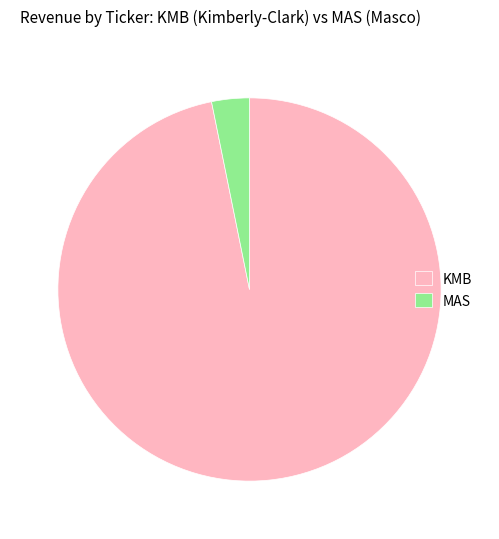

What is the largest slice in the pie chart?

KMB